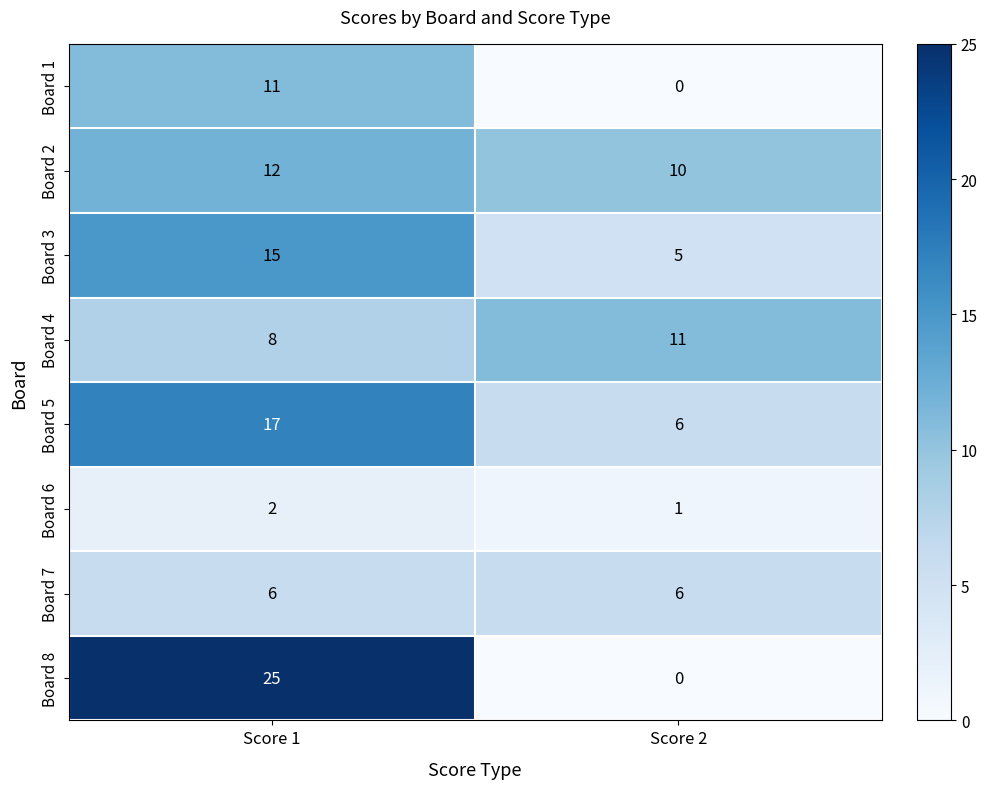

What is the difference between the maximum and minimum values in the Board 5 series?

11